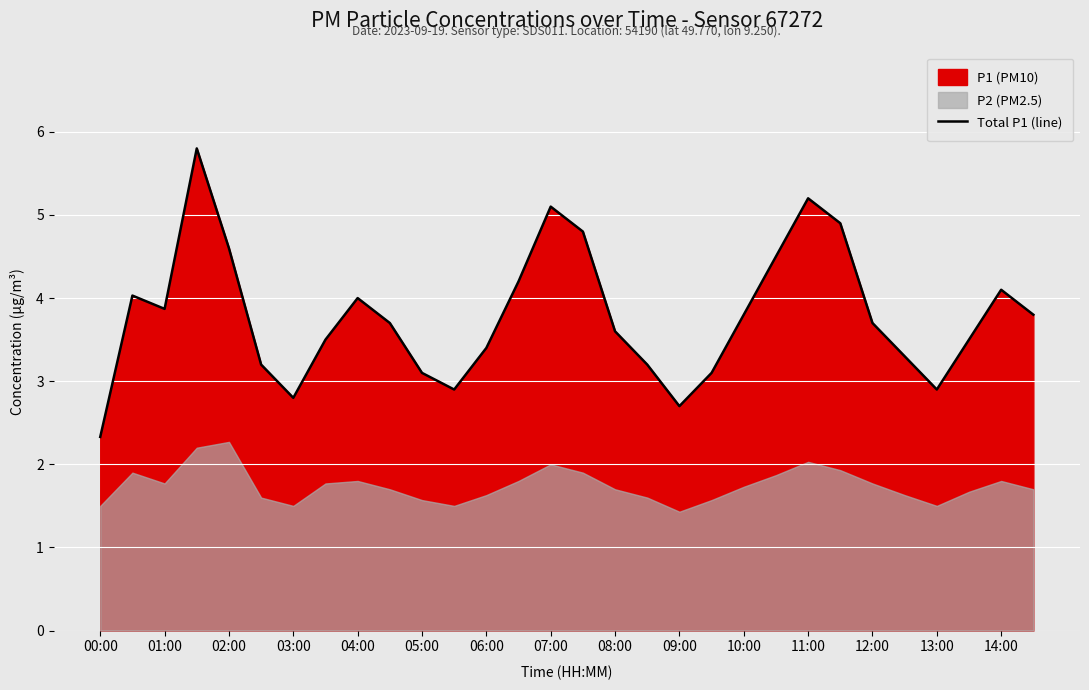

Which category has the lowest value across all series?

00:00